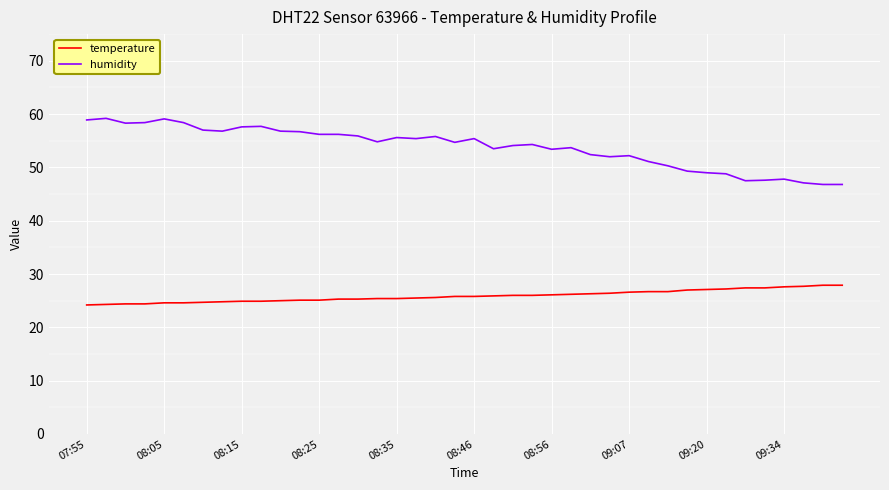

What are all the series names shown in the legend?

temperature, humidity